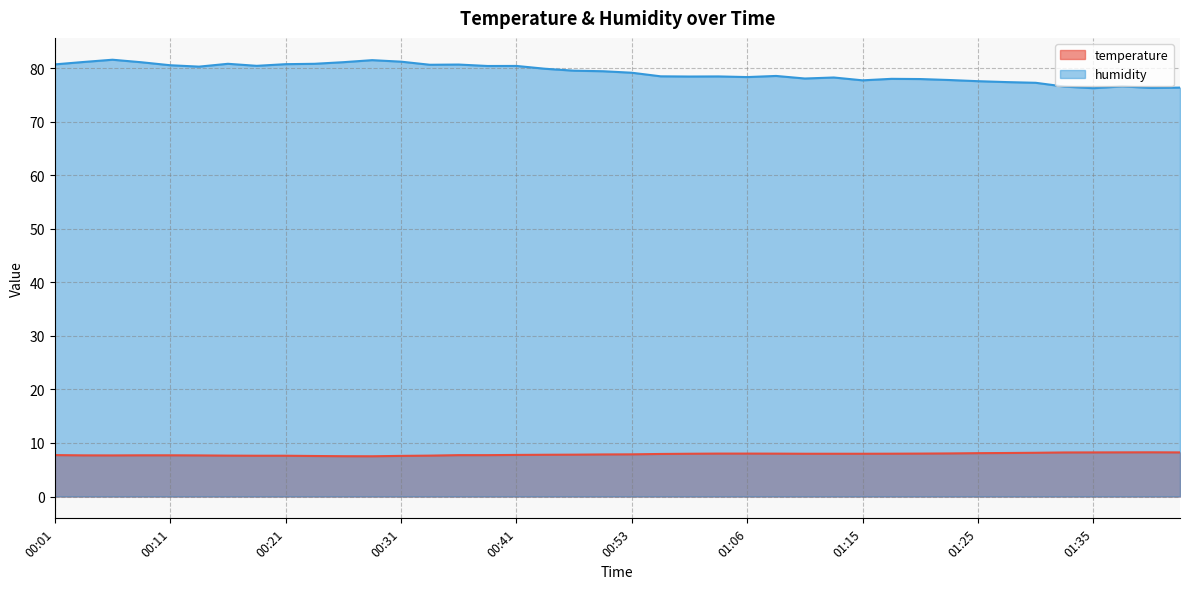

Which series has the largest range (max minus min)?

humidity